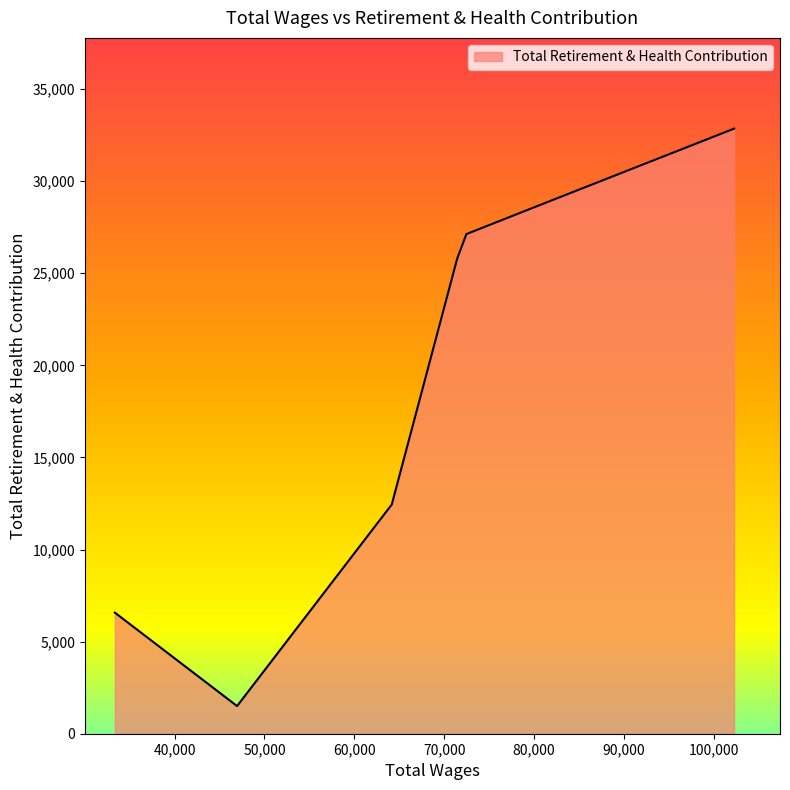

Does the chart have visible grid lines?

No